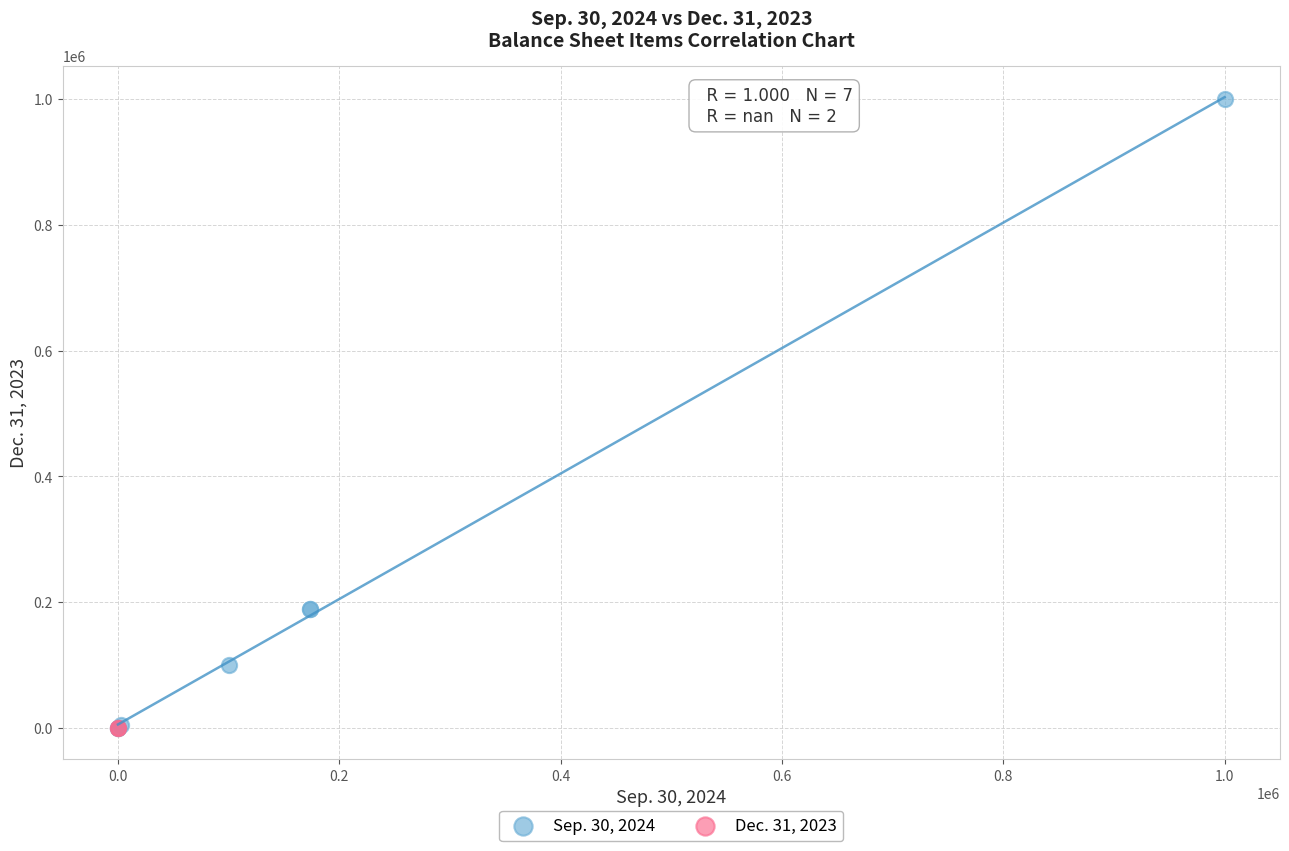

What are all the series names shown in the legend?

Sep. 30, 2024, Dec. 31, 2023